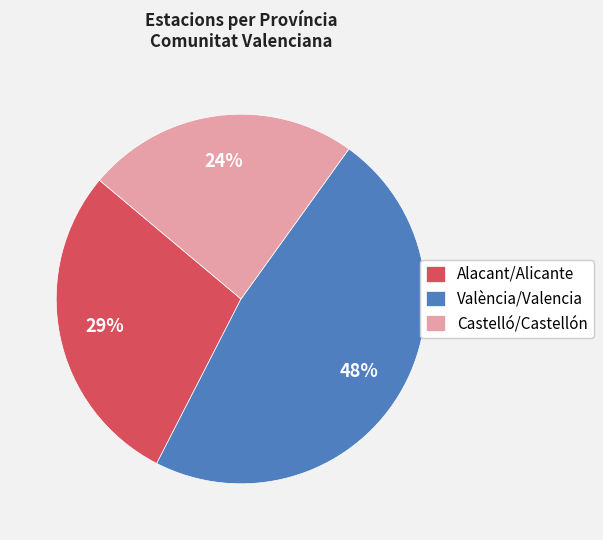

Which category has the biggest portion of the pie?

València/Valencia